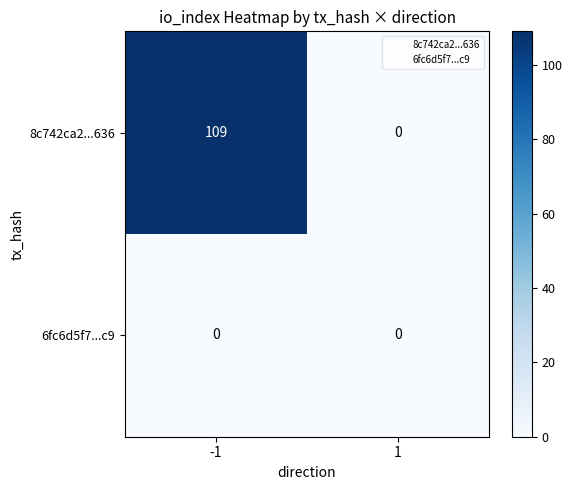

Is it true that 8c742ca2...636 equals 0 at 1?

True